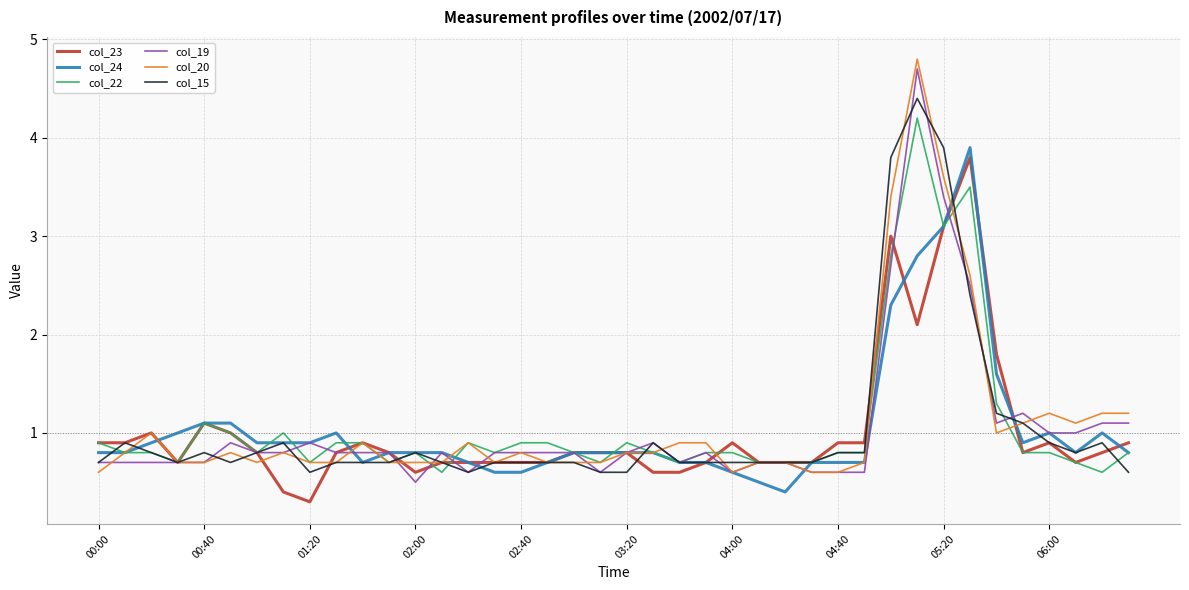

What is the smallest value displayed?

0.3